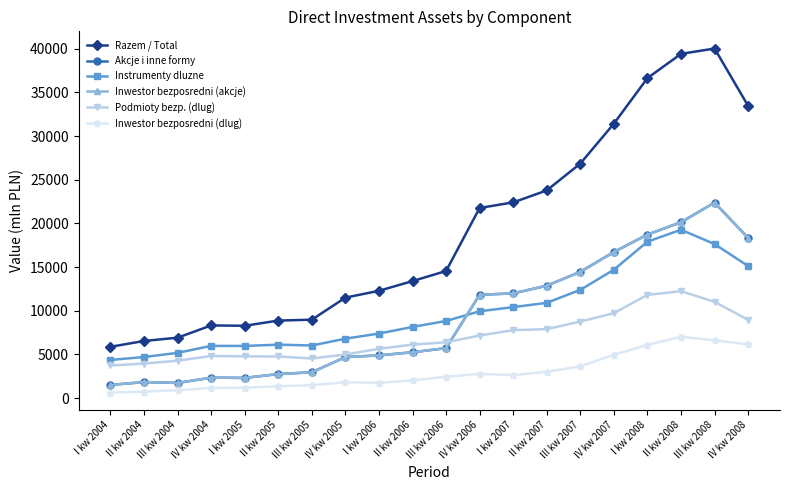

What is the smallest value displayed?

632